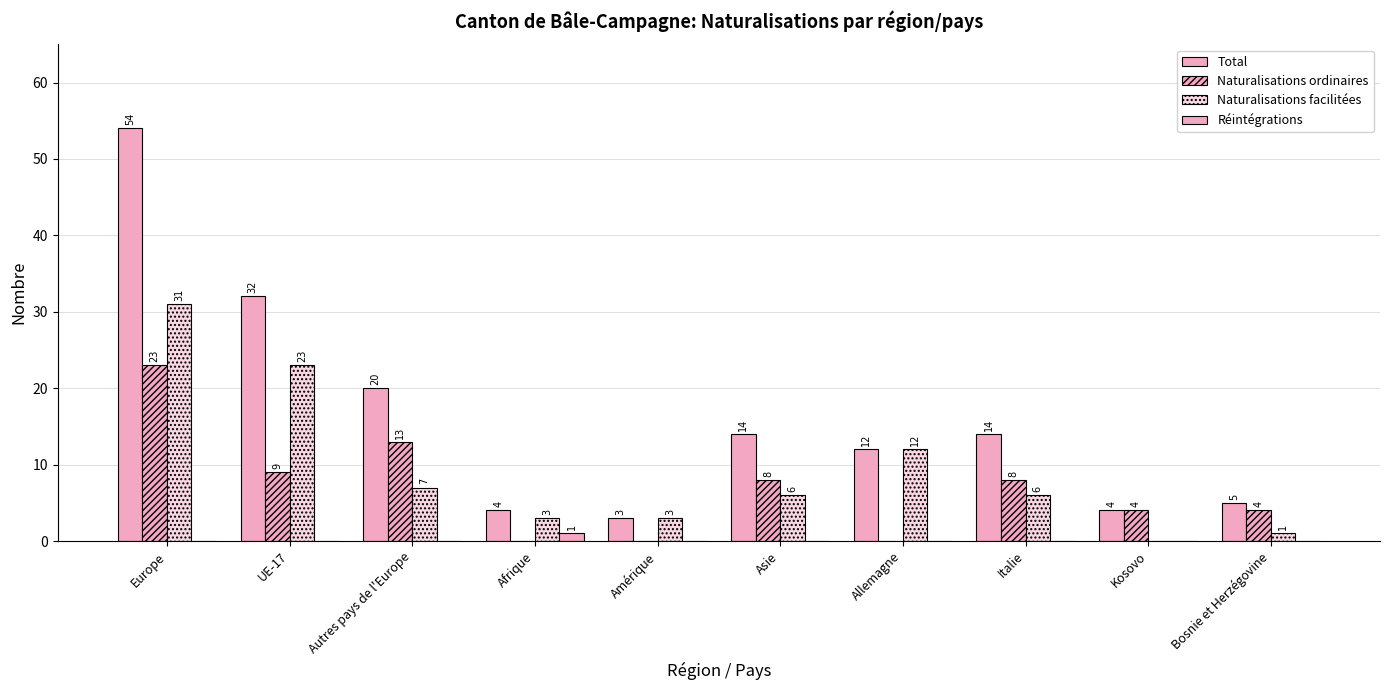

What is the label of the 5th bar from the left?

Amérique